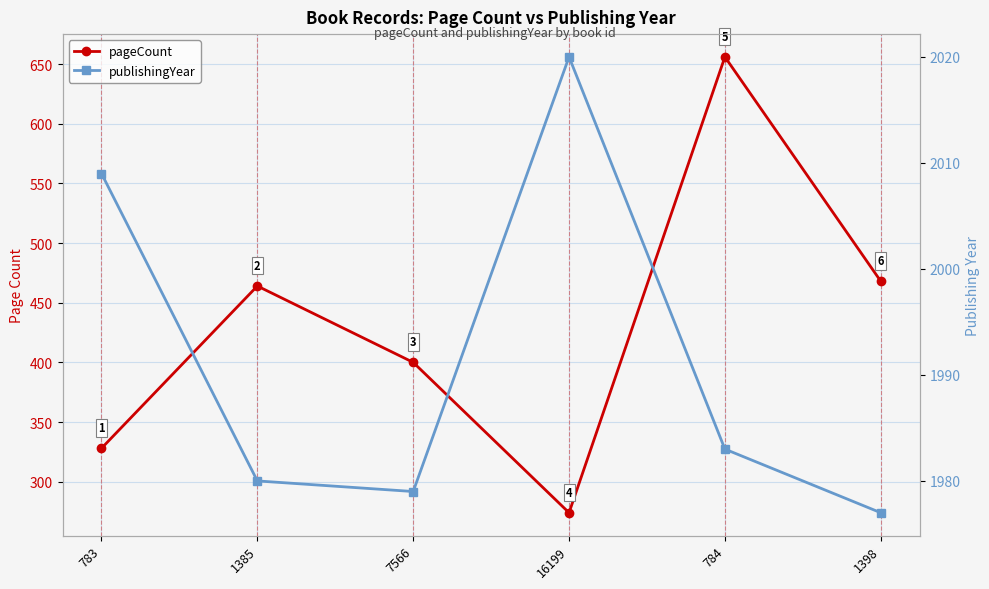

Is it true that pageCount equals 286 at 1385?

False